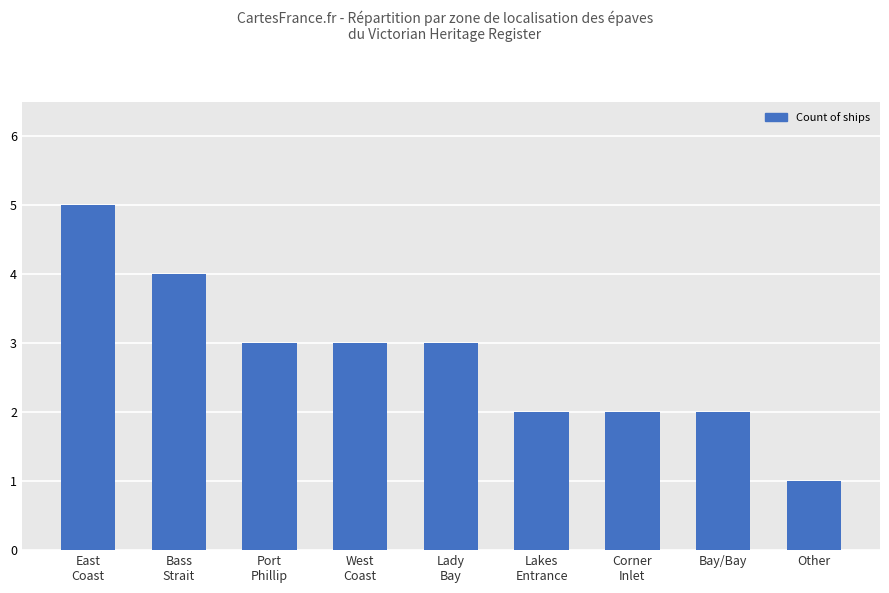

Read the value at Lakes
Entrance.

2